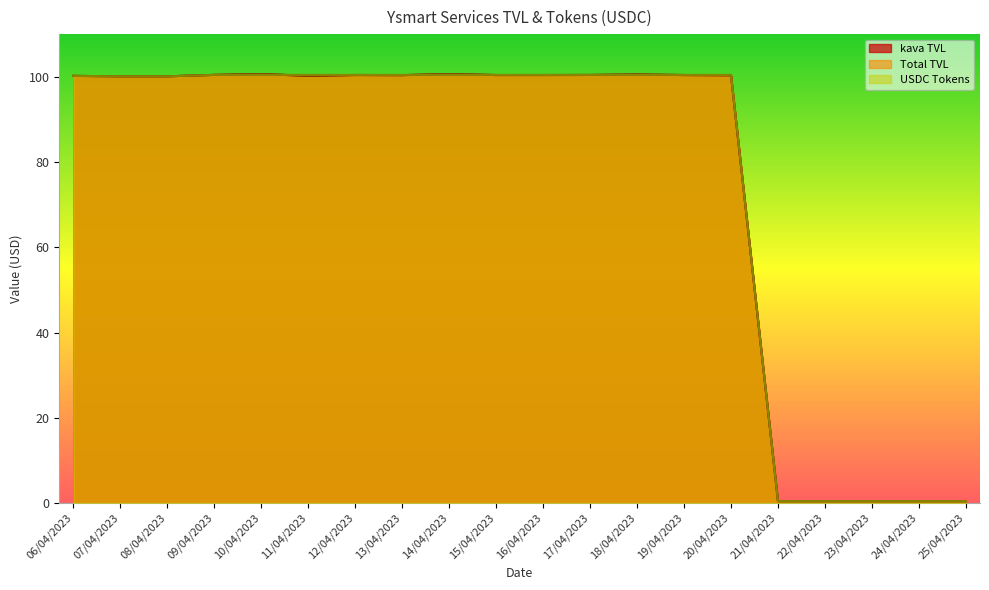

How many lines are shown in the chart?

3